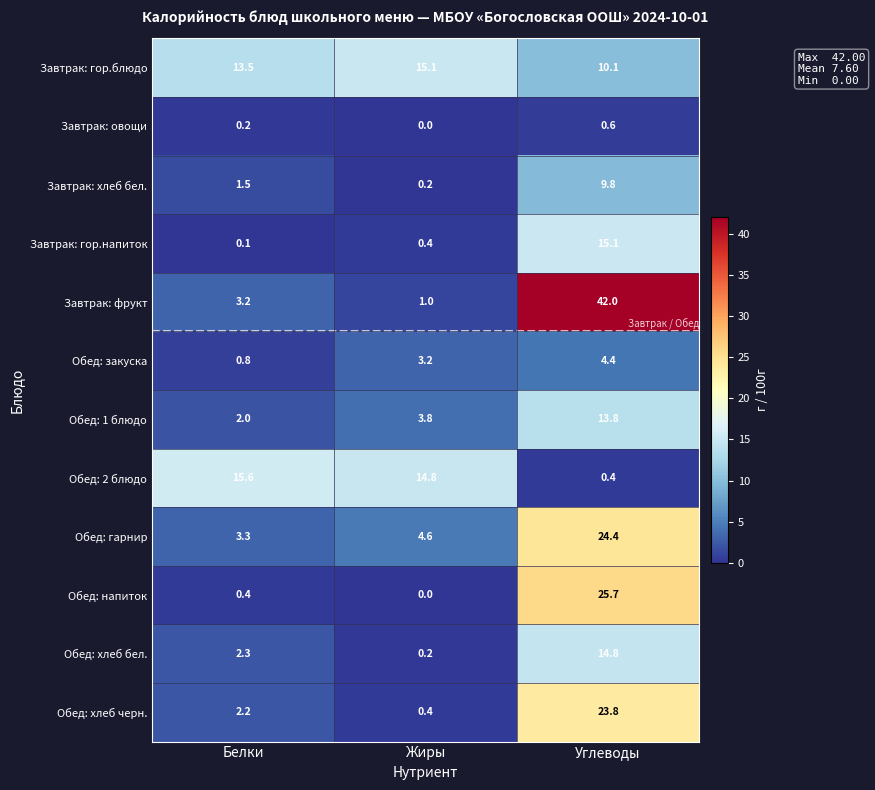

What is the difference between the highest and lowest values at Жиры?

15.1